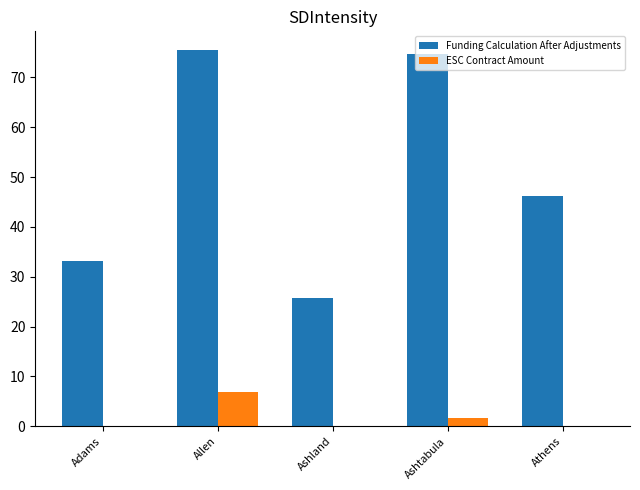

At which label is Funding Calculation After Adjustments closest to 50?

Athens